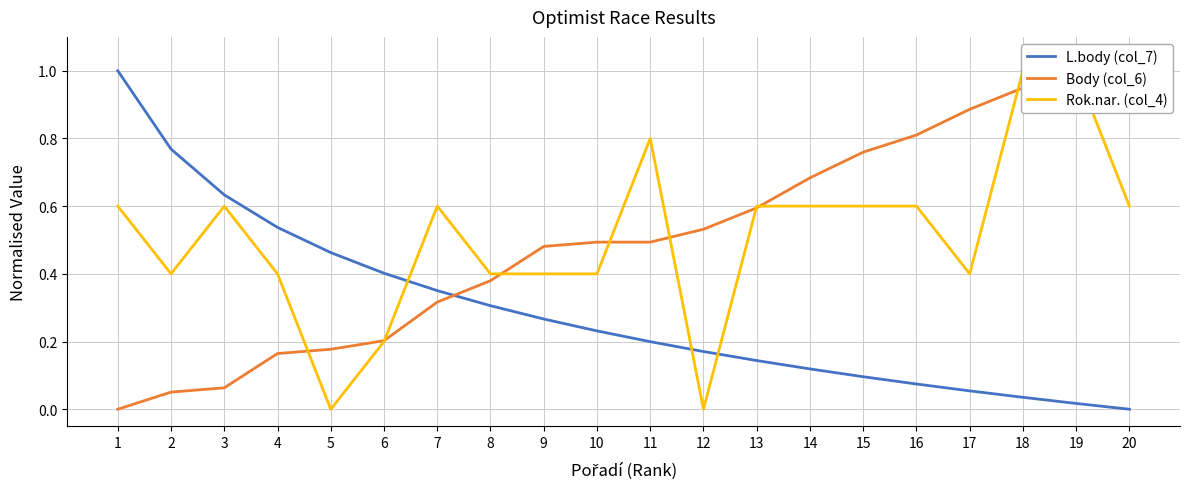

What is the difference between the second highest and second lowest values in the L.body (col_7) series?

0.8